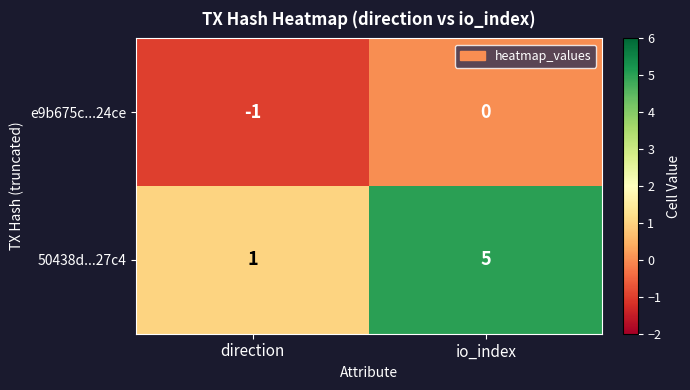

What is the spread (max minus min) of values at io_index?

5